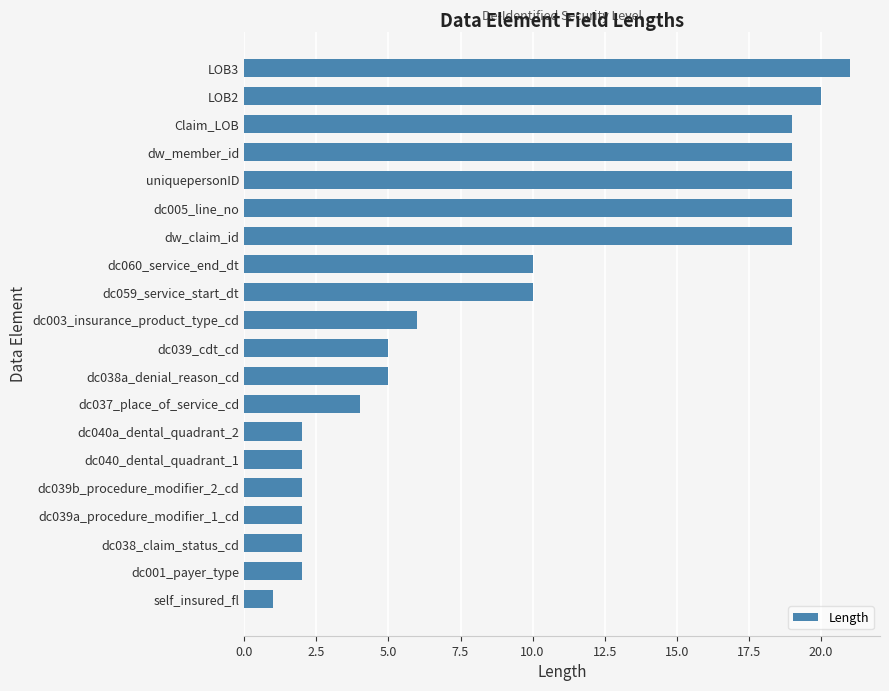

What is the sum of all values?

189